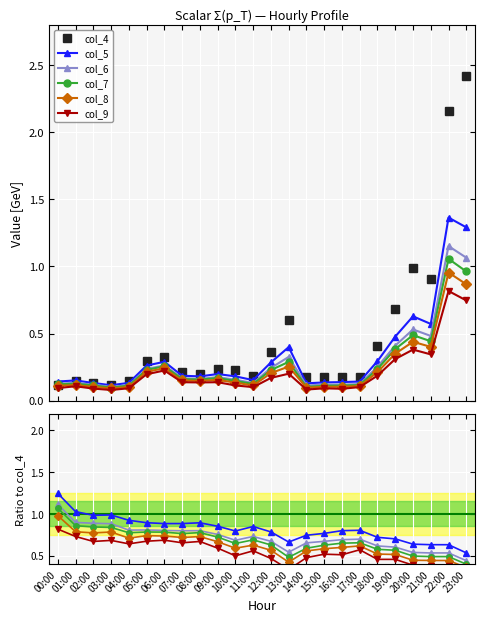

True or false: col_5 and col_6 cross at least once.

False